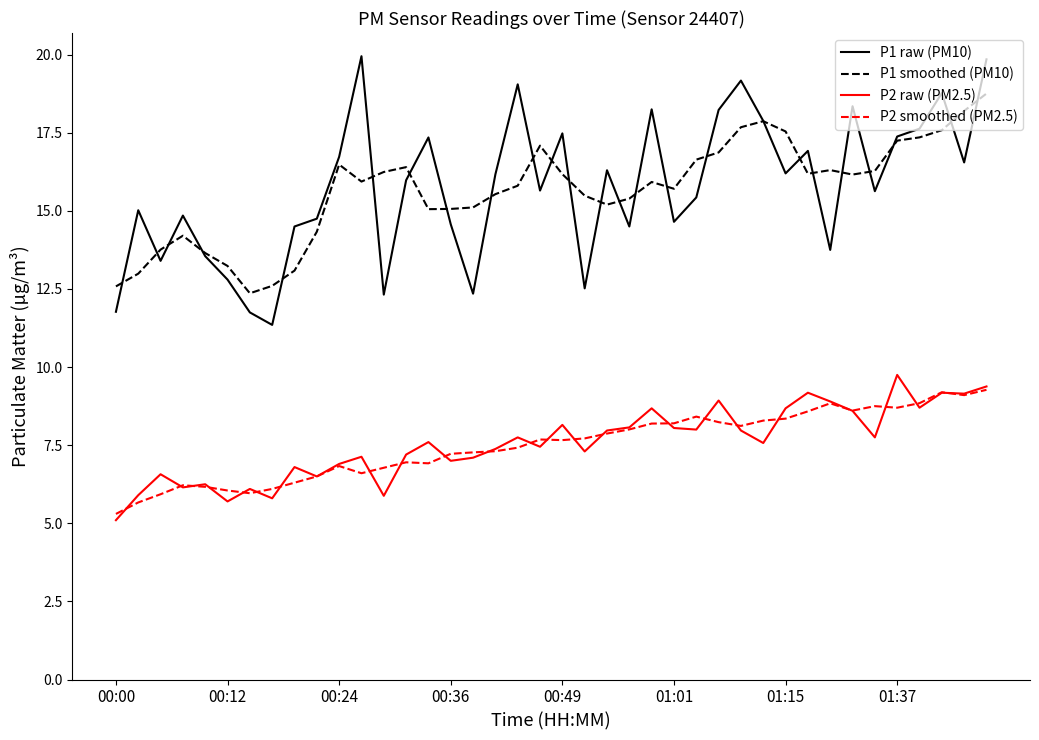

What is the sum of all P1 smoothed (PM10) values?

626.1